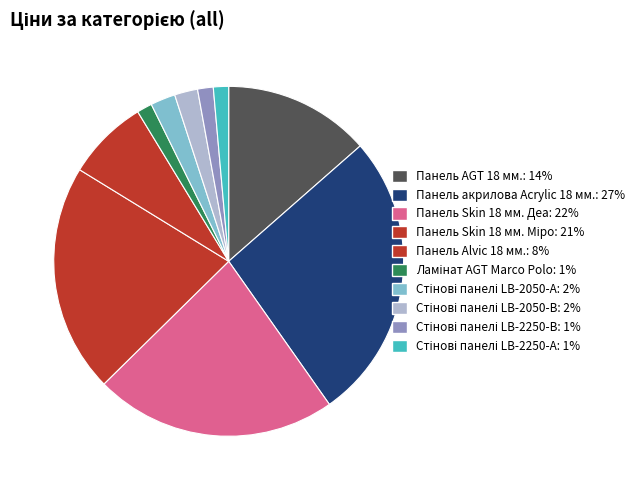

How many segments does this pie chart have?

10